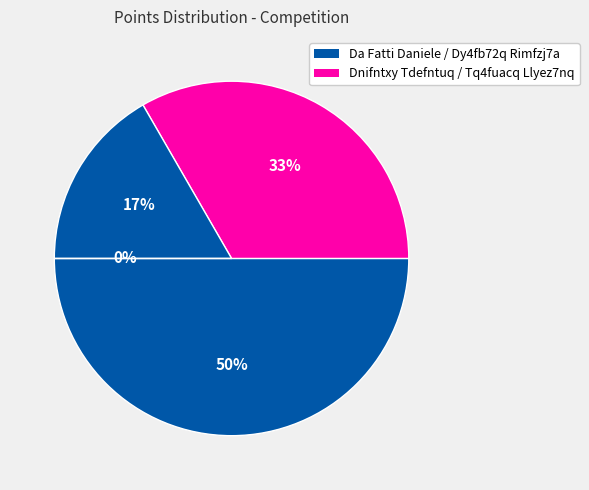

What is the change in value from Da Fatti Daniele to Dy4fb72q Rimfzj7a?

-4